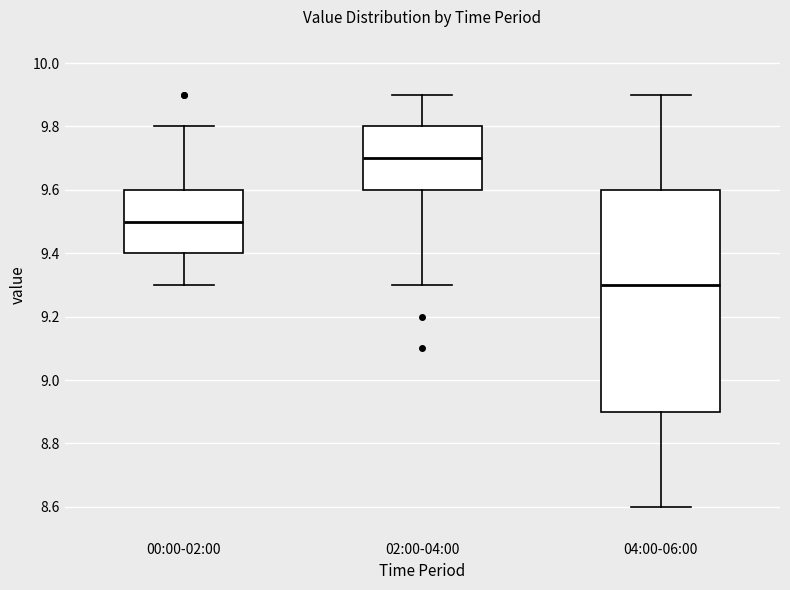

Where is the lower edge of the box for 00:00-02:00 on the y-axis? The values are not printed on the chart, so give them approximately, as read against the axis.

9.4